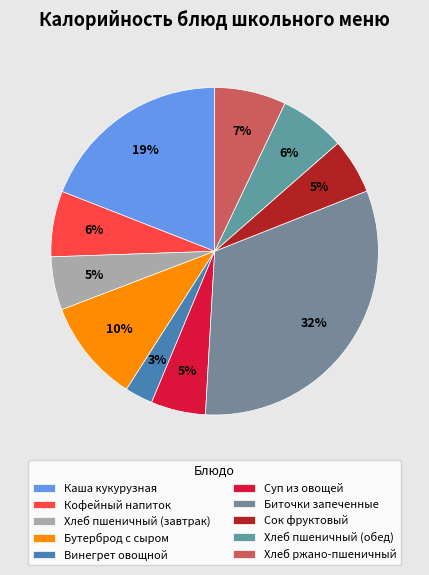

Which slice is the largest?

Биточки запеченные